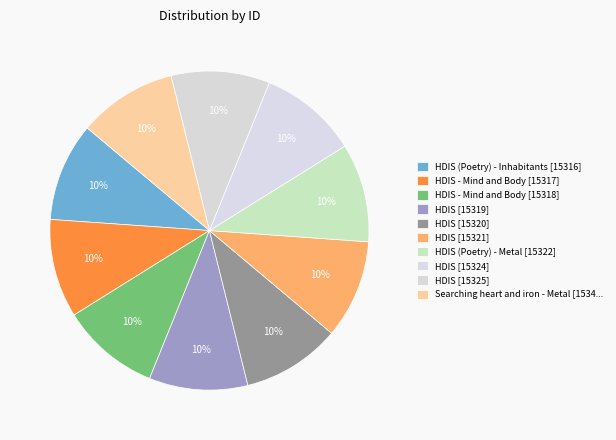

How many slices are in this pie chart?

10